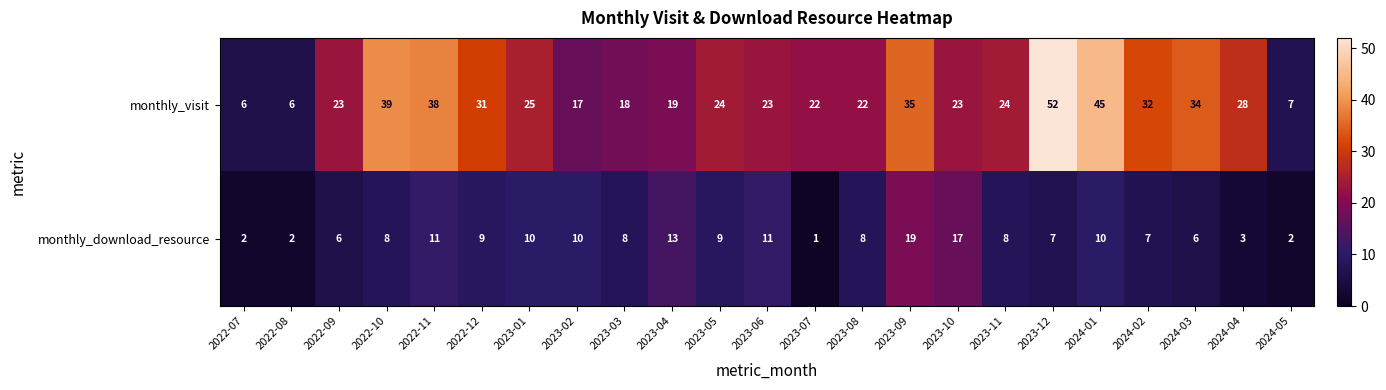

The monthly_download_resource series shows 6 at 2024-03. True or false?

True